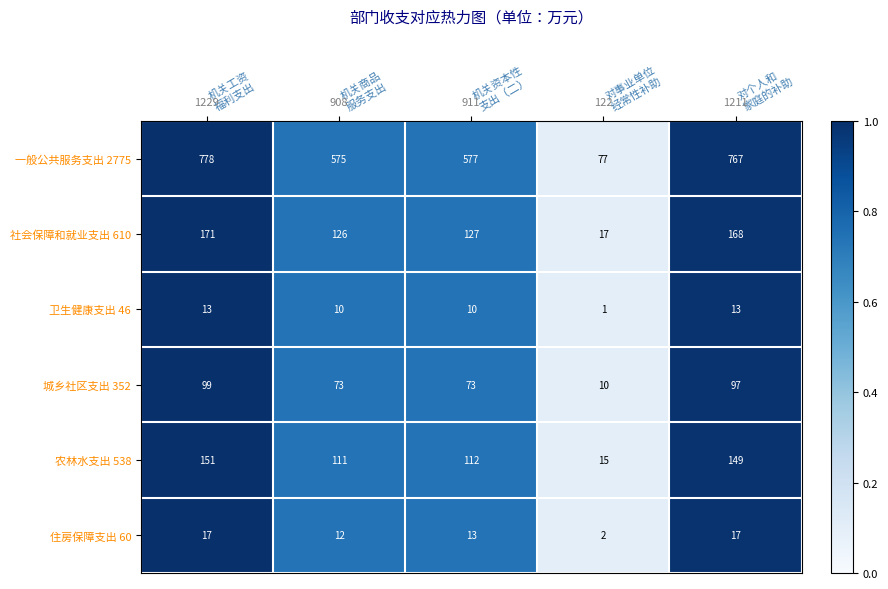

What is the minimum value for 社会保障和就业支出 610?

17